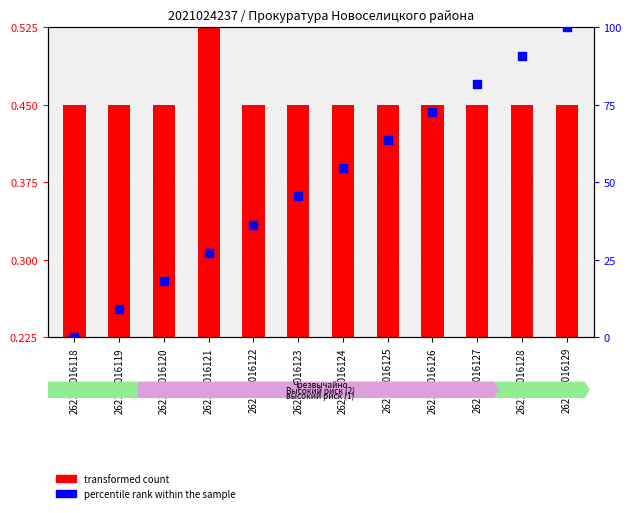

Between 262105016119 and 262105016124, which is larger?

262105016124